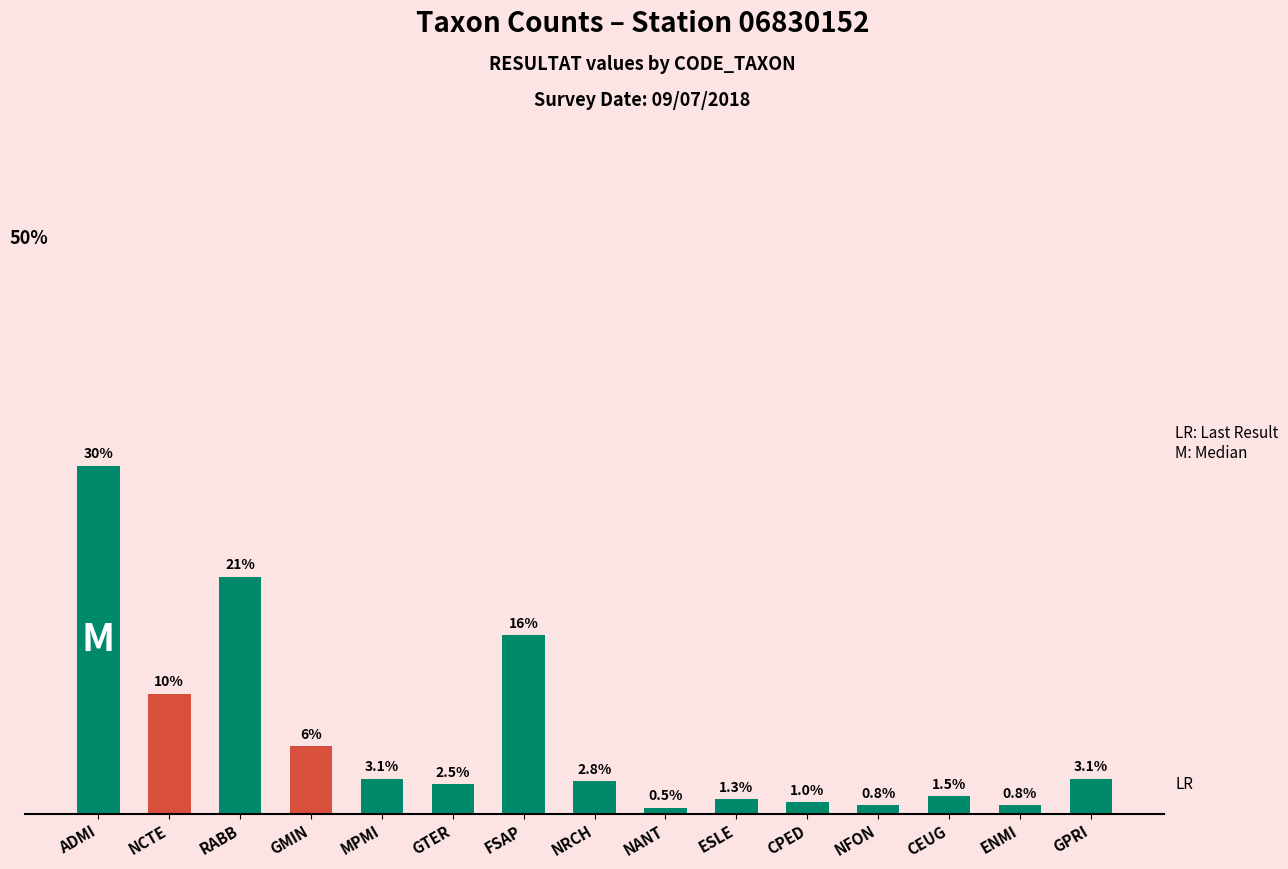

Rank the categories by value from highest to lowest.

ADMI, RABB, FSAP, NCTE, GMIN, MPMI, GPRI, NRCH, GTER, CEUG, ESLE, CPED, NFON, ENMI, NANT